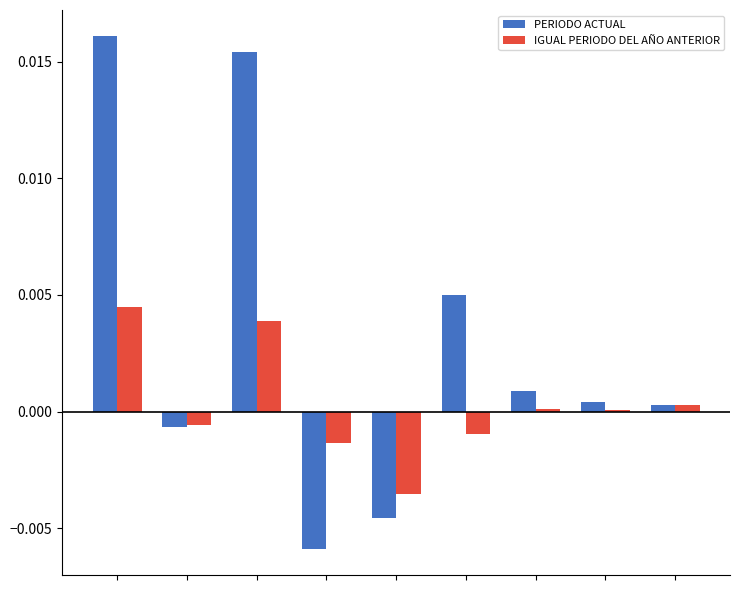

Which series has the largest range (max minus min)?

PERIODO ACTUAL